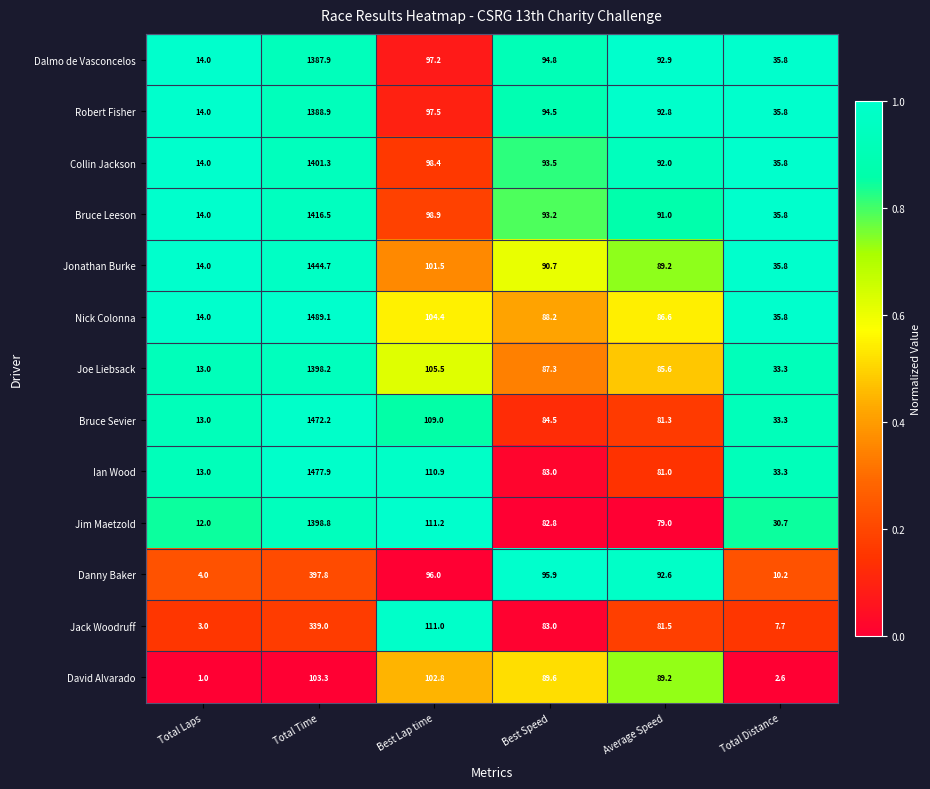

What is the minimum value for Danny Baker?

4.0